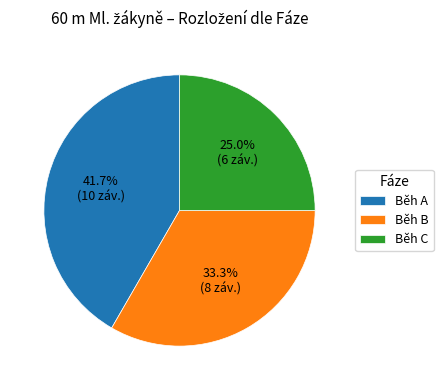

Approximately how many times larger is the value at Běh A compared to Běh C?

1.7